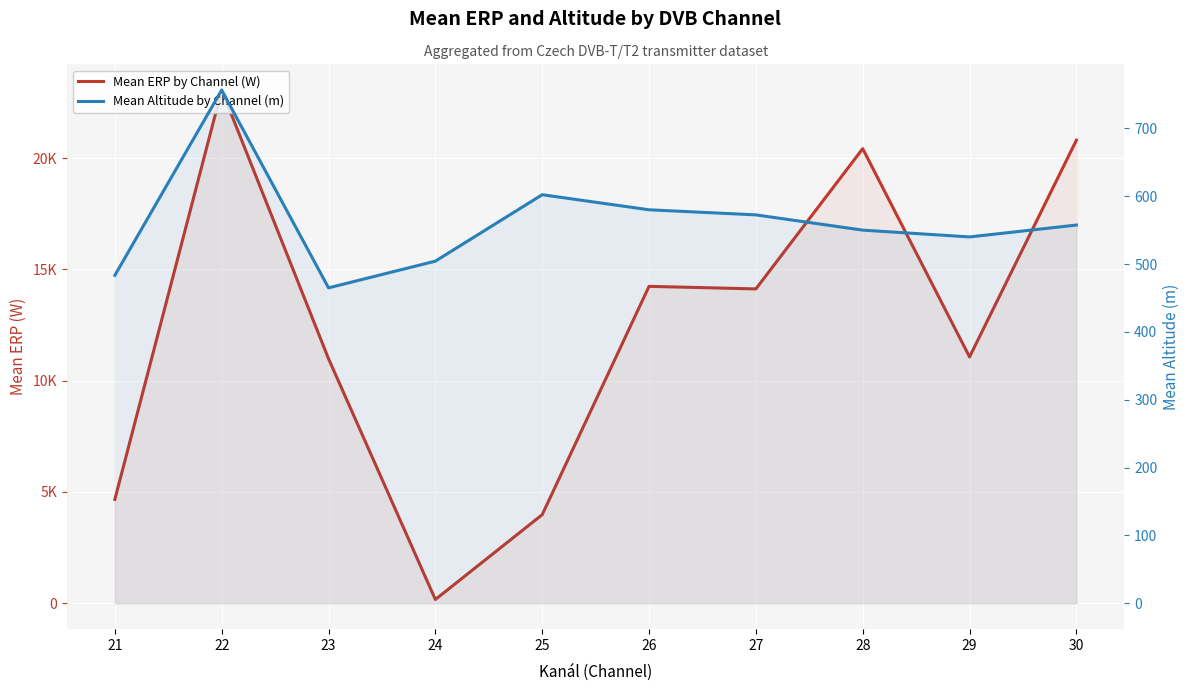

At 29, list the series in order from smallest to largest.

Mean Altitude by Channel (m), Mean ERP by Channel (W)